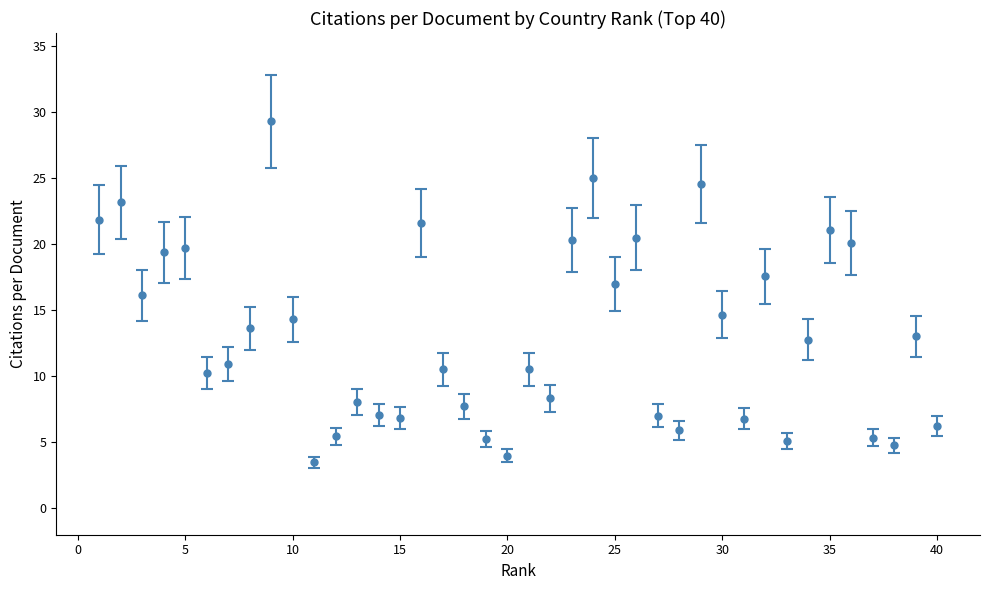

Count the number of data series in this chart.

1